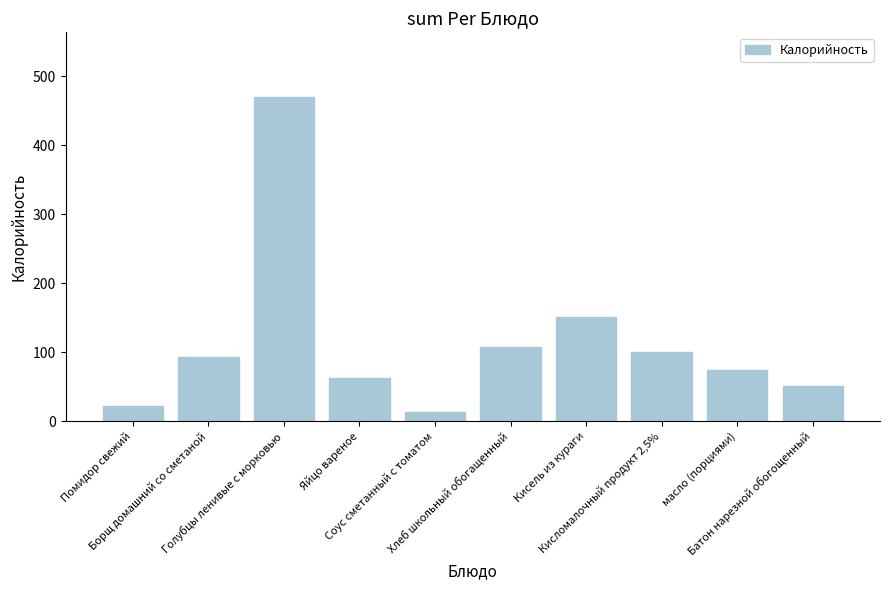

The chart shows a value of 30 at Батон нарезной обогощенный. True or false?

False